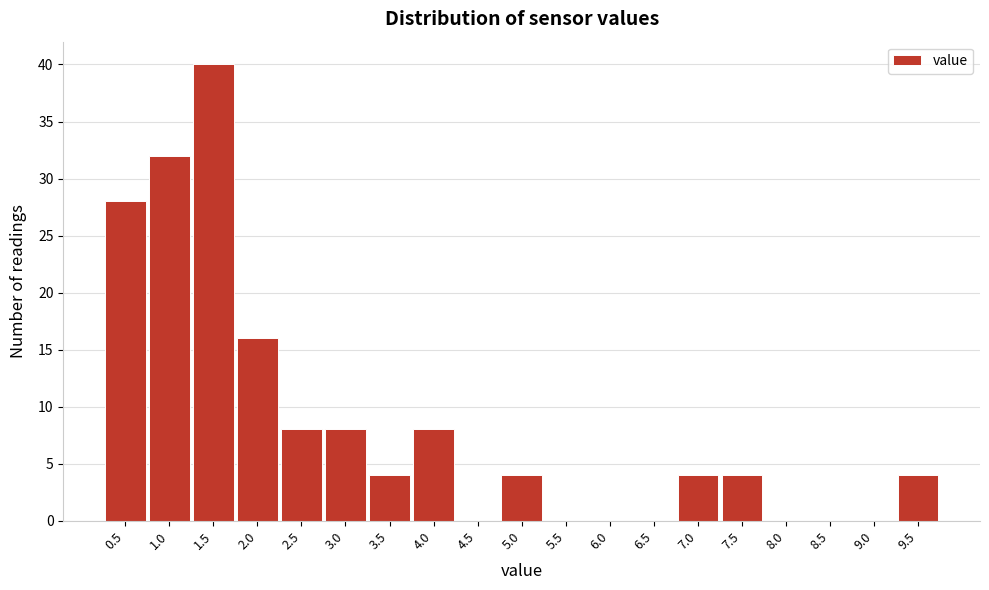

Reading left to right, what are all the values shown in this chart?

0.5=28	1.0=32	1.5=40	2.0=16	2.5=8	3.0=8	3.5=4	4.0=8	4.5=0	5.0=4	5.5=0	6.0=0	6.5=0	7.0=4	7.5=4	8.0=0	8.5=0	9.0=0	9.5=4